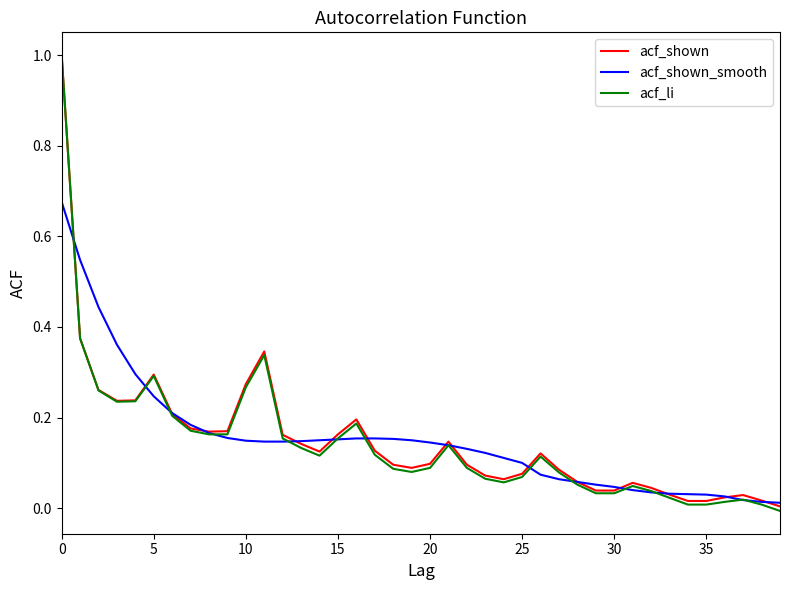

What is the greatest value displayed?

1.0